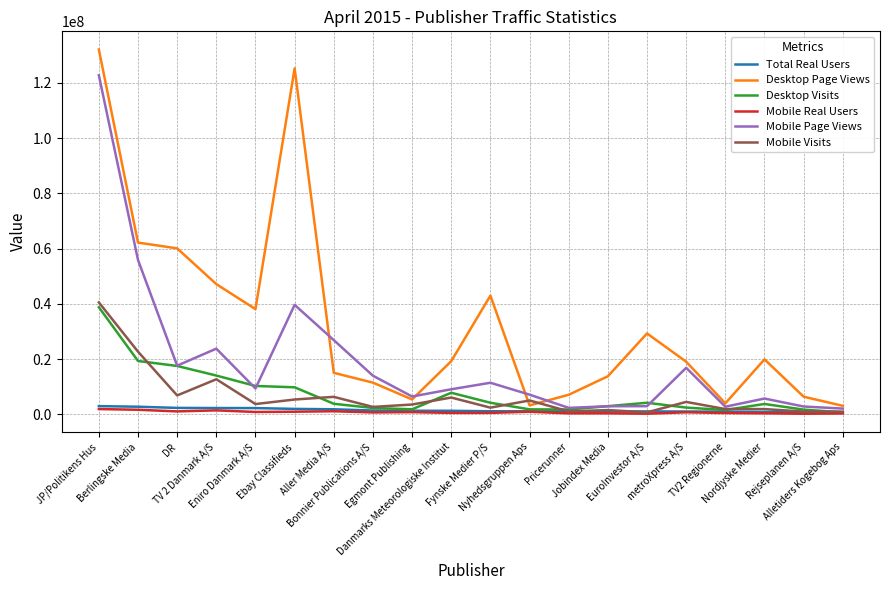

Where does the Total Real Users series first go above 1254046?

JP/Politikens Hus